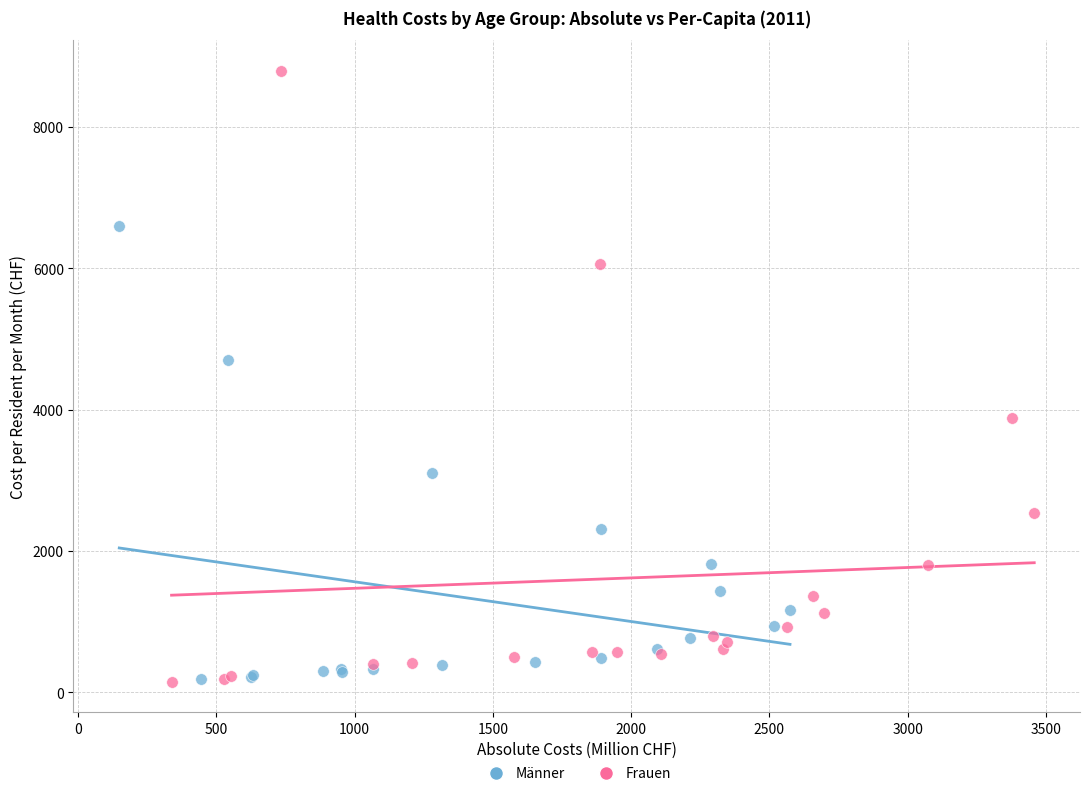

Which series reaches the maximum Y coordinate?

Frauen